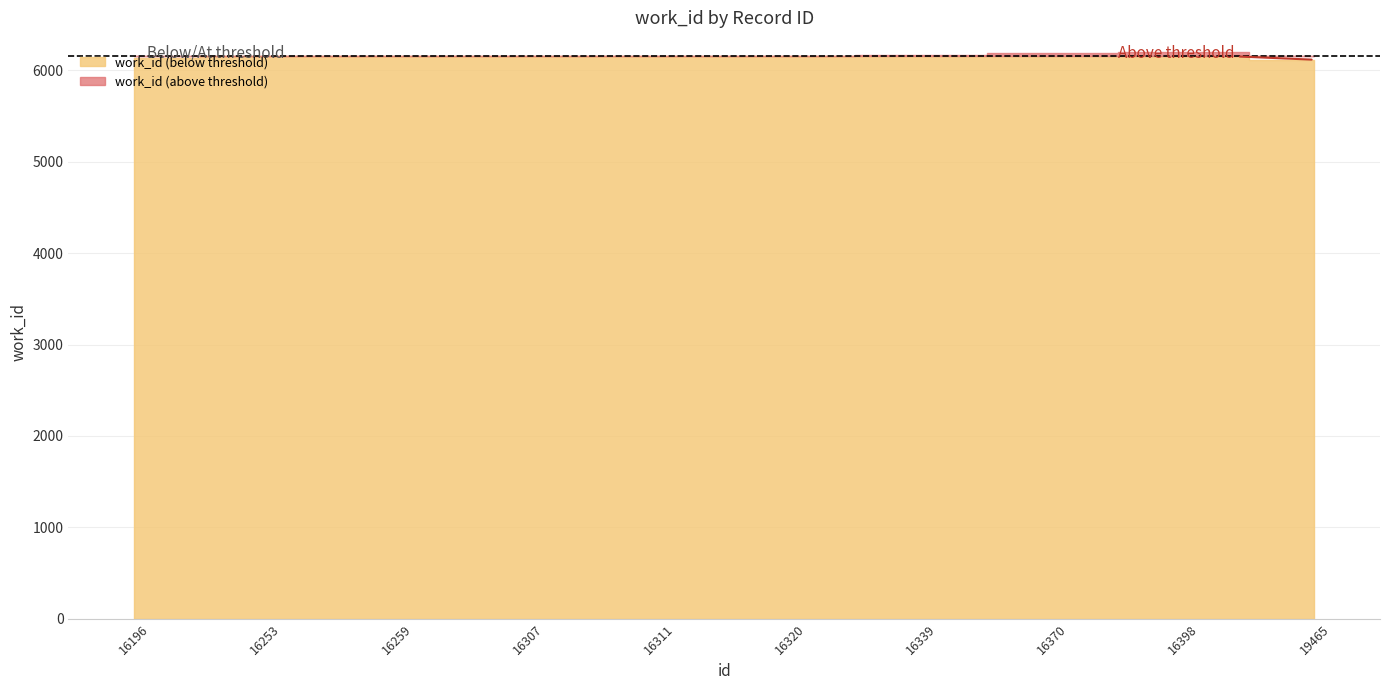

What is the sum of the values at 16196 and 16259?

12304